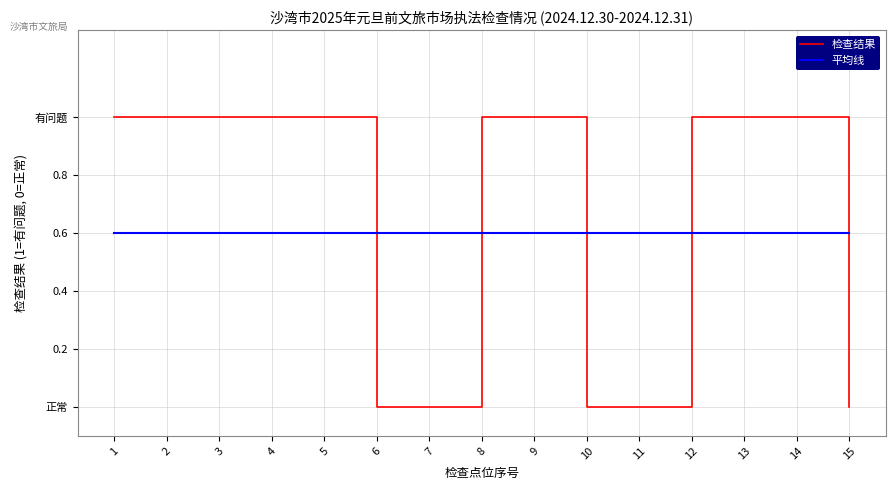

Does the chart display data point markers on the line(s)?

No